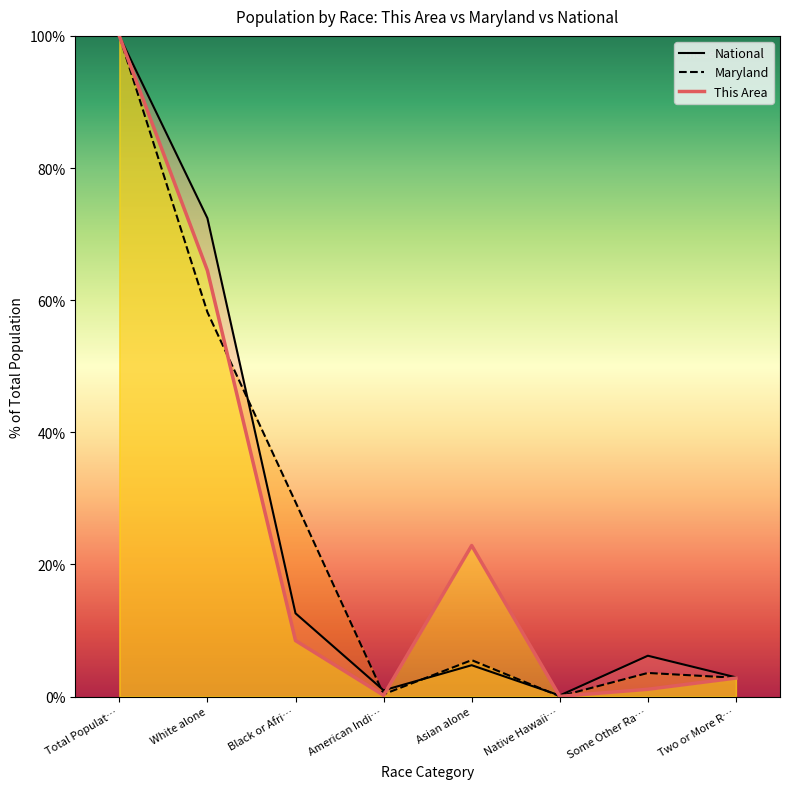

What is the difference between the This Area values at Total Populat… and American Indi…?

99.8